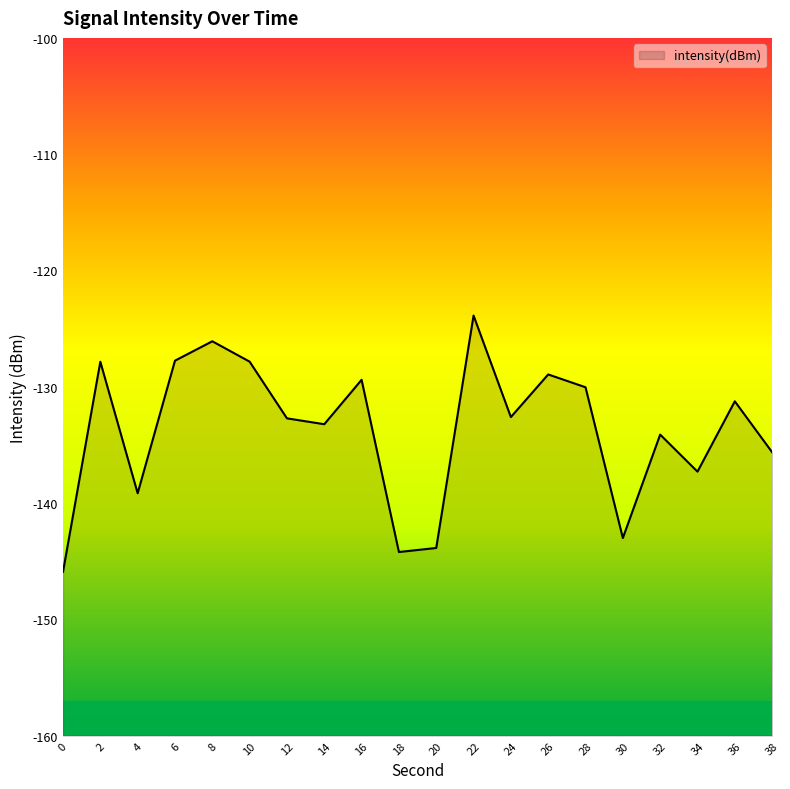

Reading right to left, list all the values displayed in this chart.

38=-135.6	36=-131.3	34=-137.3	32=-134.1	30=-143.0	28=-130.0	26=-128.9	24=-132.6	22=-123.9	20=-143.9	18=-144.2	16=-129.4	14=-133.2	12=-132.7	10=-127.8	8=-126.1	6=-127.8	4=-139.2	2=-127.8	0=-145.9